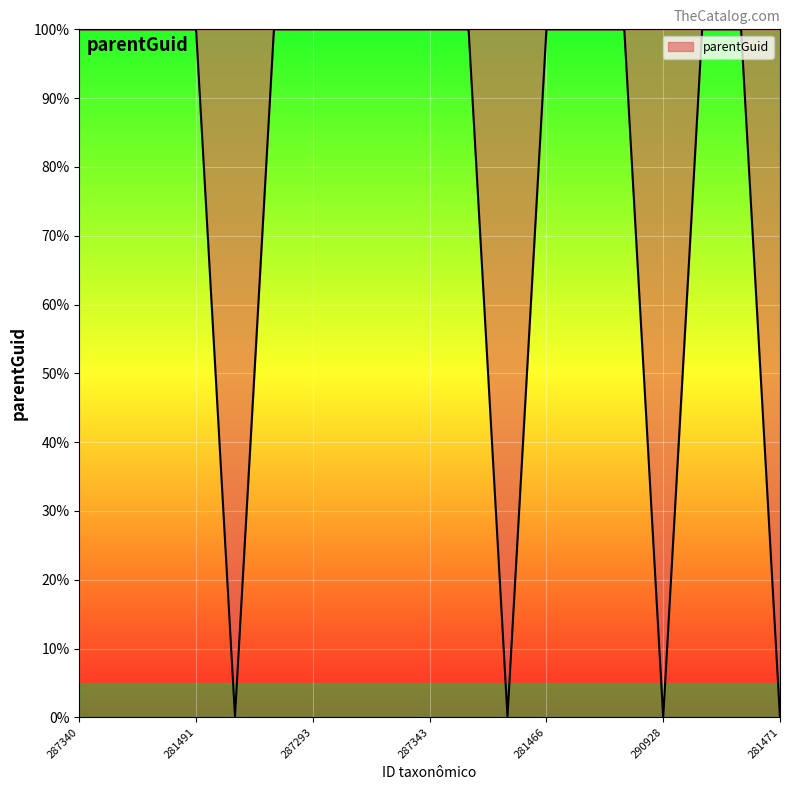

How many lines are shown in the chart?

1